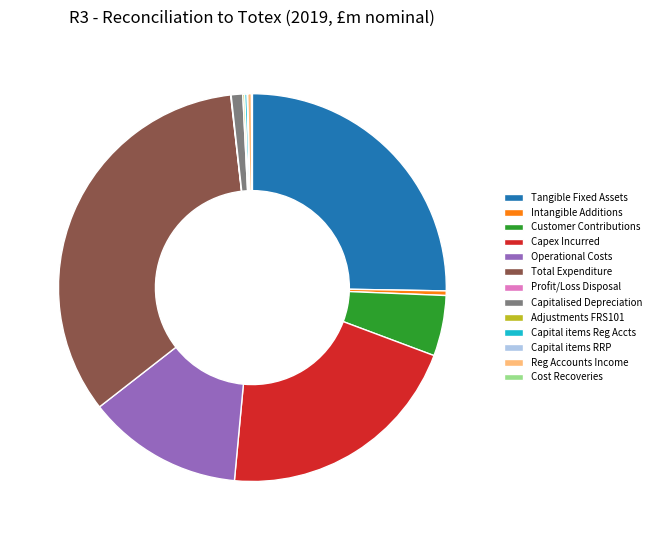

Is Intangible Additions the majority of the pie?

No